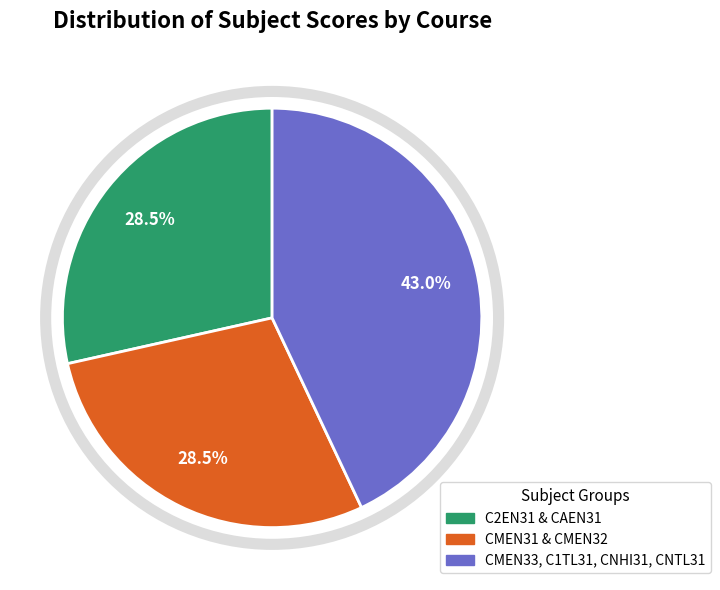

Is there a majority slice in this chart?

No